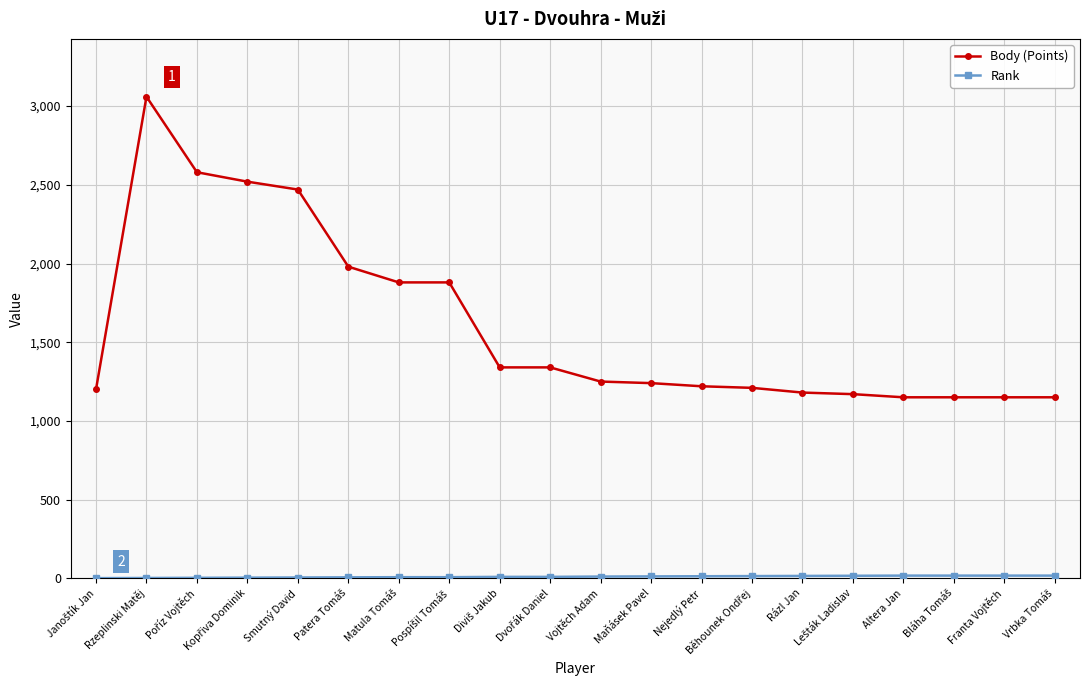

At how many categories does at least one series exceed 463?

20